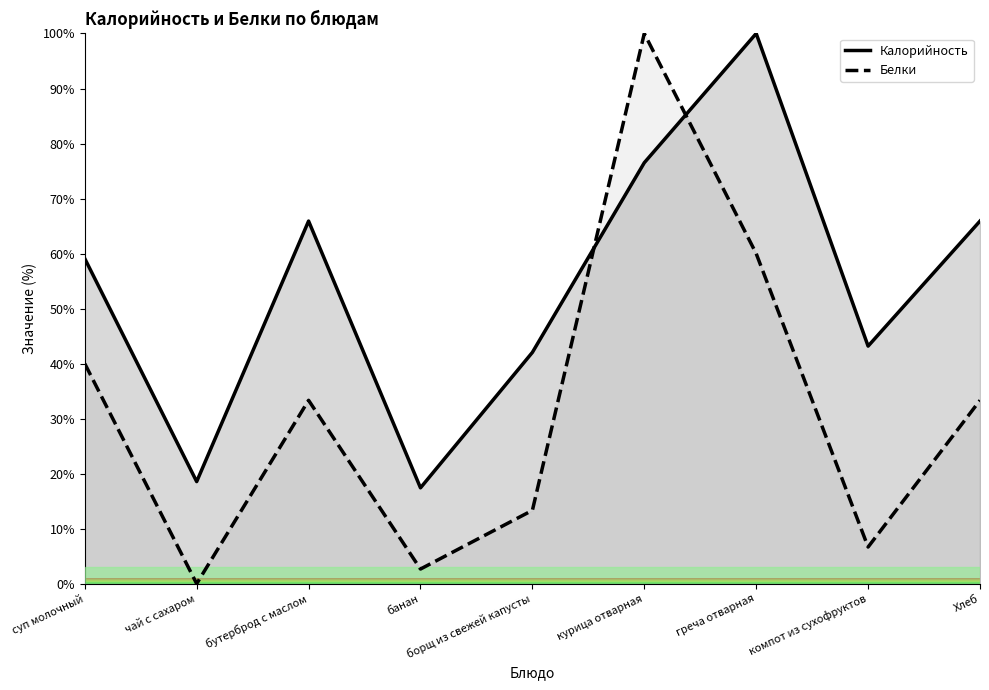

What value does the Белки series have at греча отварная?

60.0